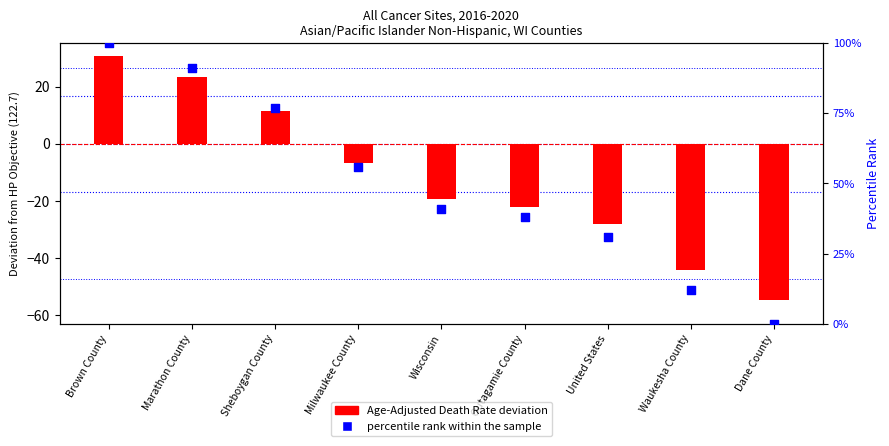

Which series has the largest Y range (max minus min)?

percentile rank within the sample